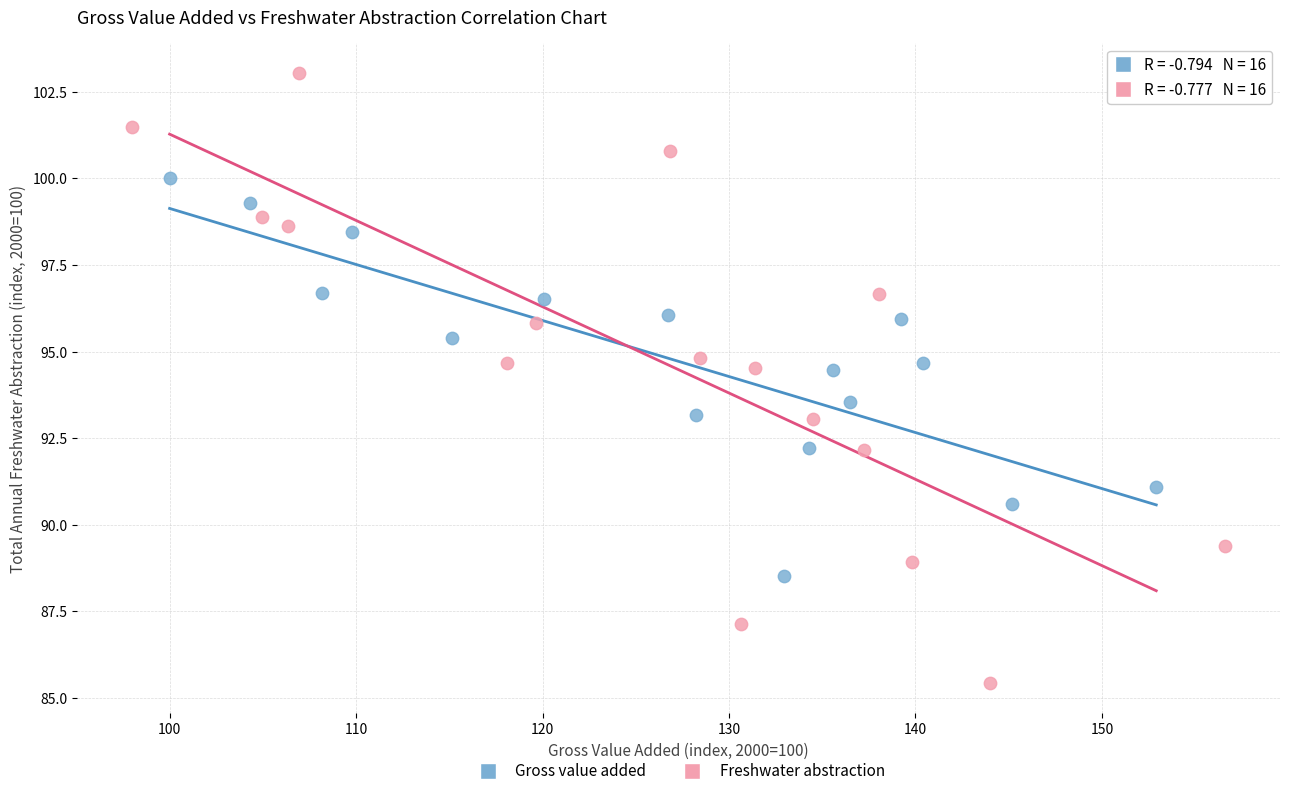

Which series has the widest spread of Y values?

Freshwater abstraction